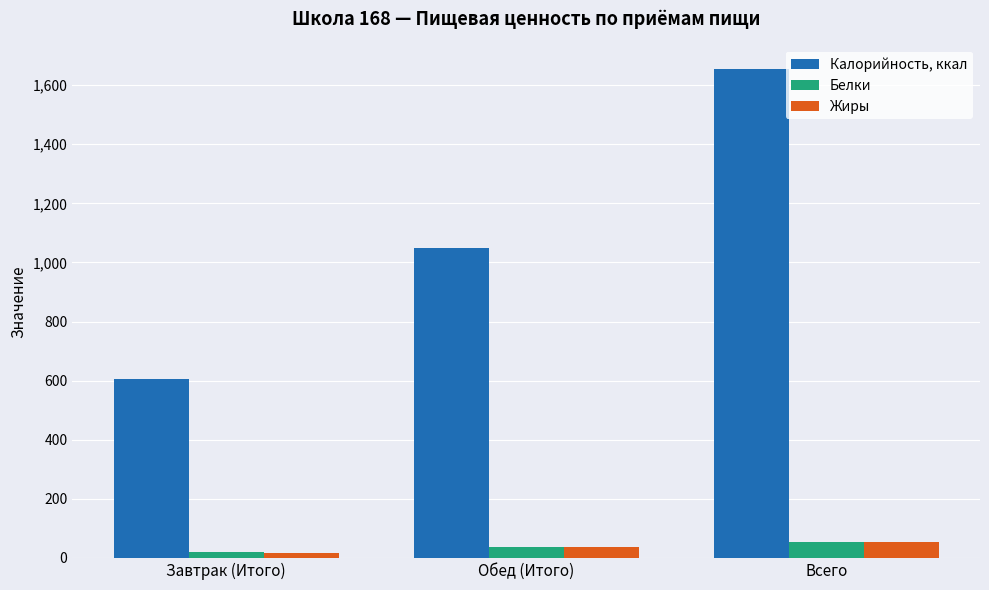

Between Завтрак (Итого) and Всего, which series saw the biggest shift?

Калорийность, ккал